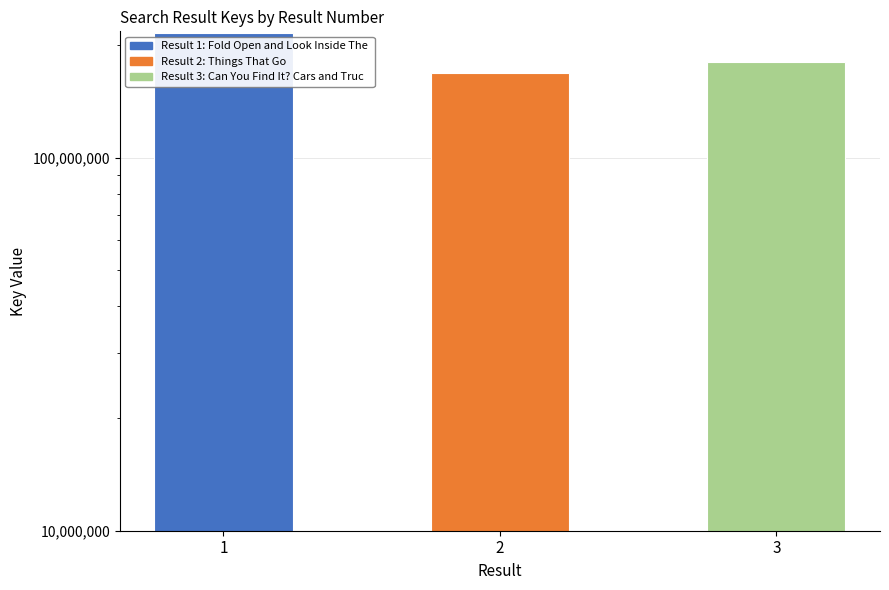

What is the sum of all values?

564060195